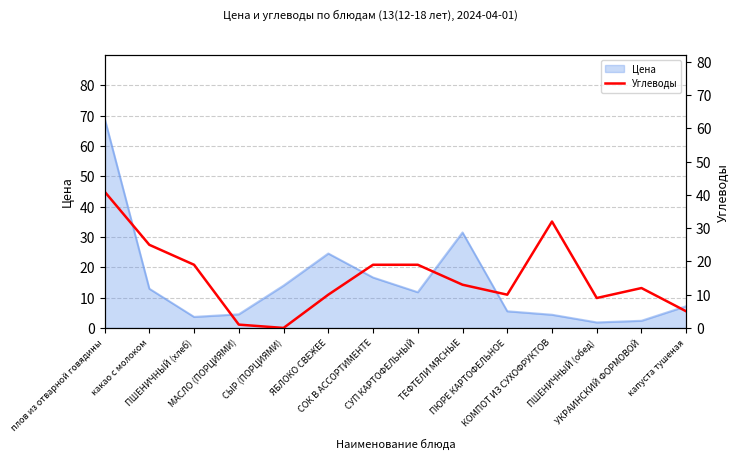

What is the lowest value of the Цена series?

1.8